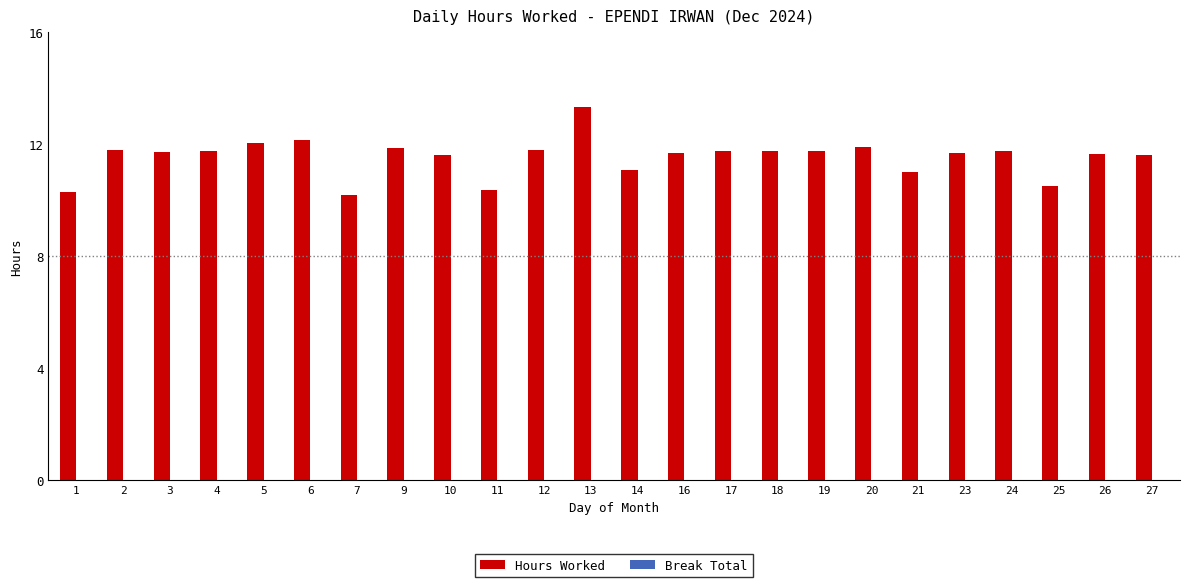

What is the value of the 4th bar from the left?

11.8